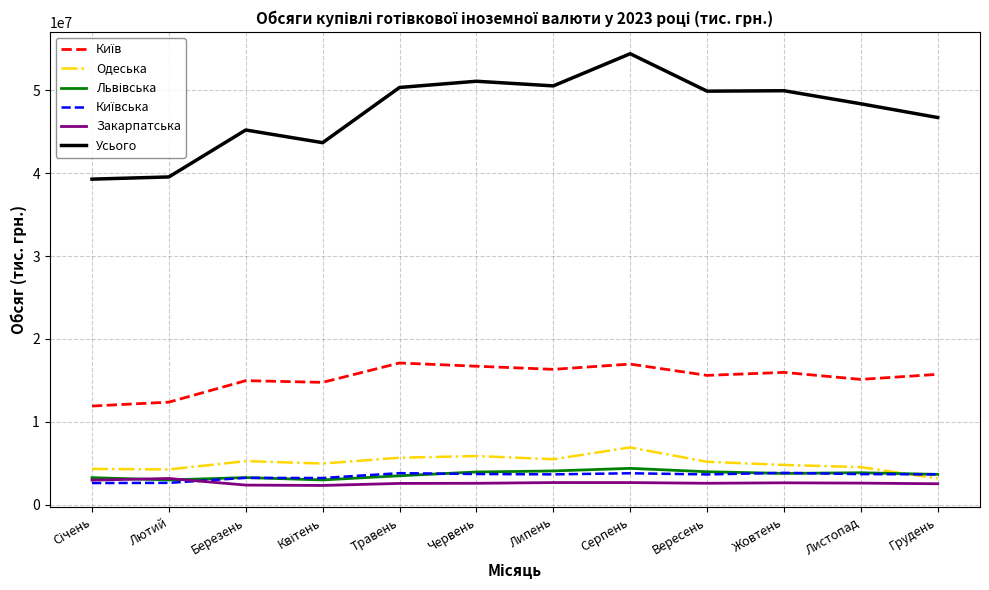

True or false: Закарпатська has a value of 2636077.8 at Жовтень.

True